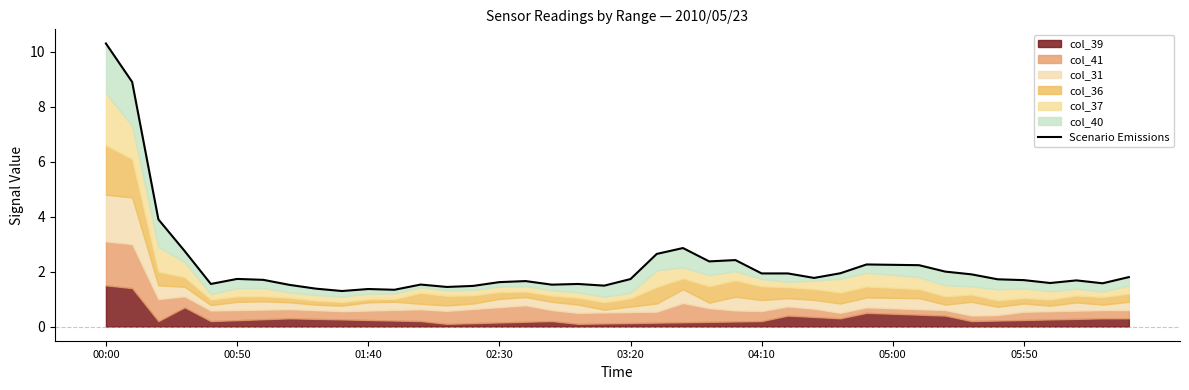

The chart shows a value of 1.5 at 12. True or false?

True